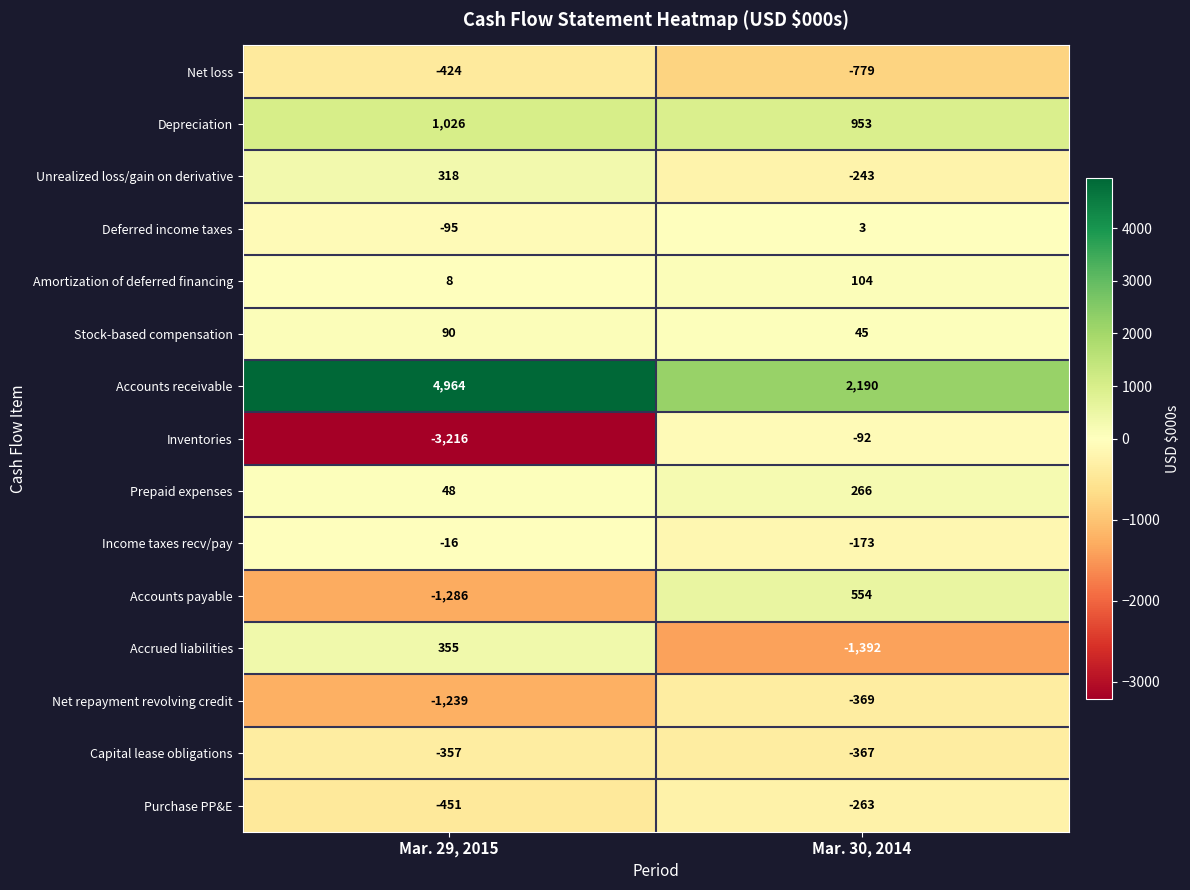

True or false: Depreciation has a value of 1026 at Mar. 29, 2015.

True